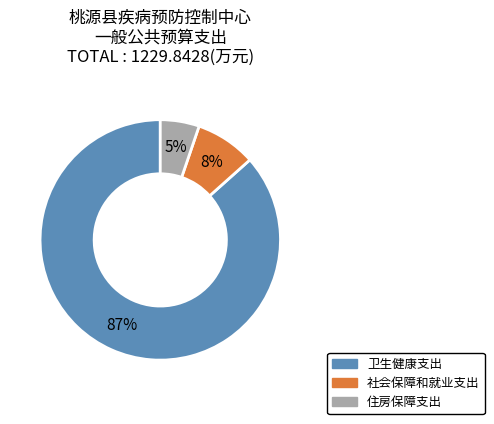

How many segments does this pie chart have?

3